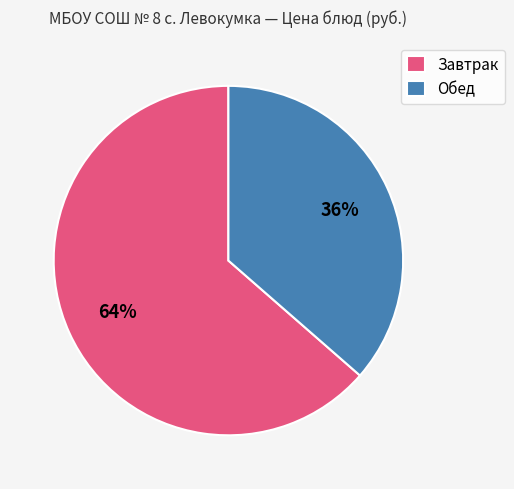

Which has a higher value, Завтрак or Обед?

Завтрак